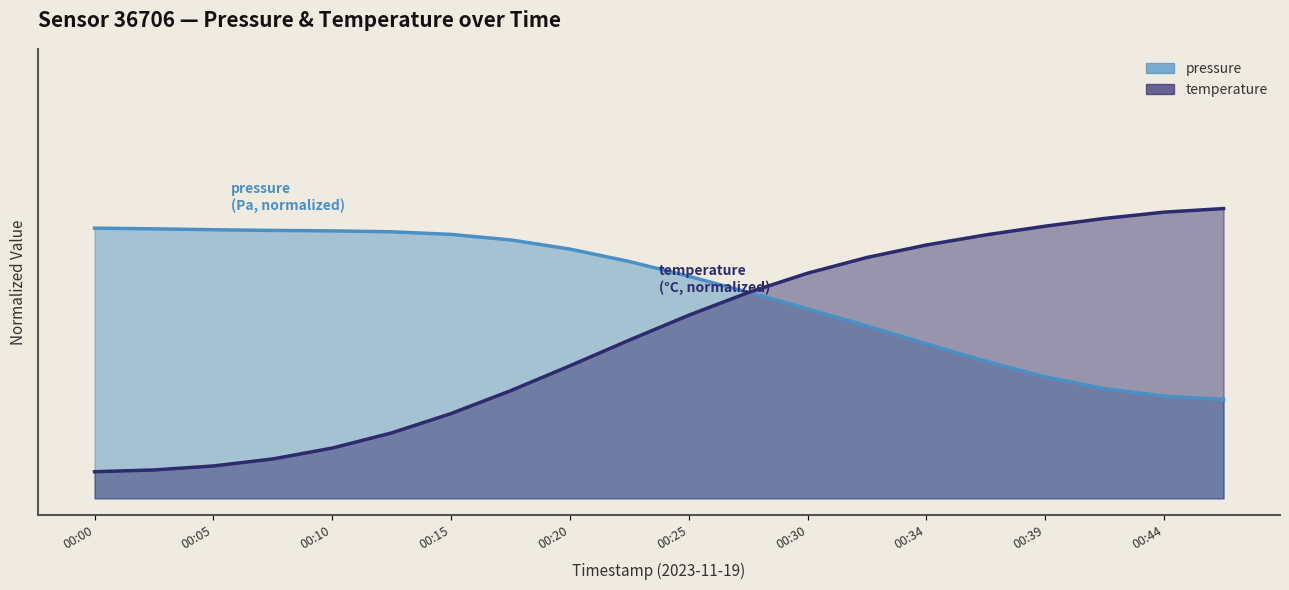

What is the difference between the values at 00:05 and 00:37?

0.7